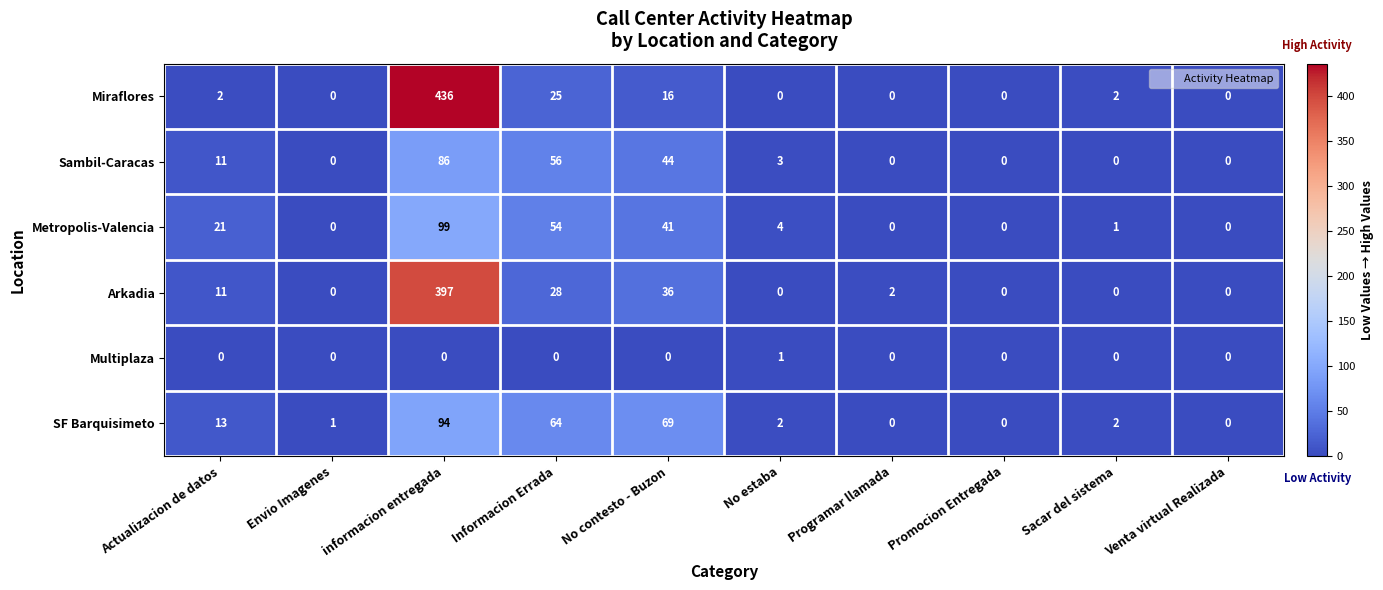

What is the average value of the Sambil-Caracas series?

20